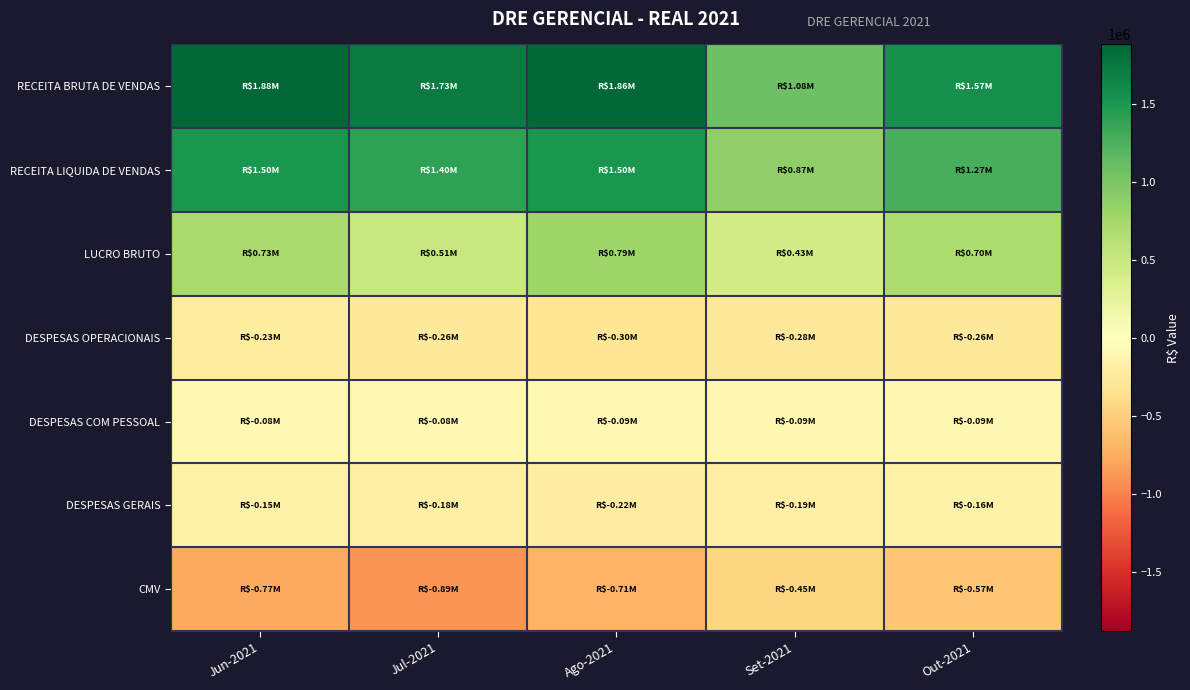

Which series changed the most between Ago-2021 and Set-2021?

RECEITA BRUTA DE VENDAS